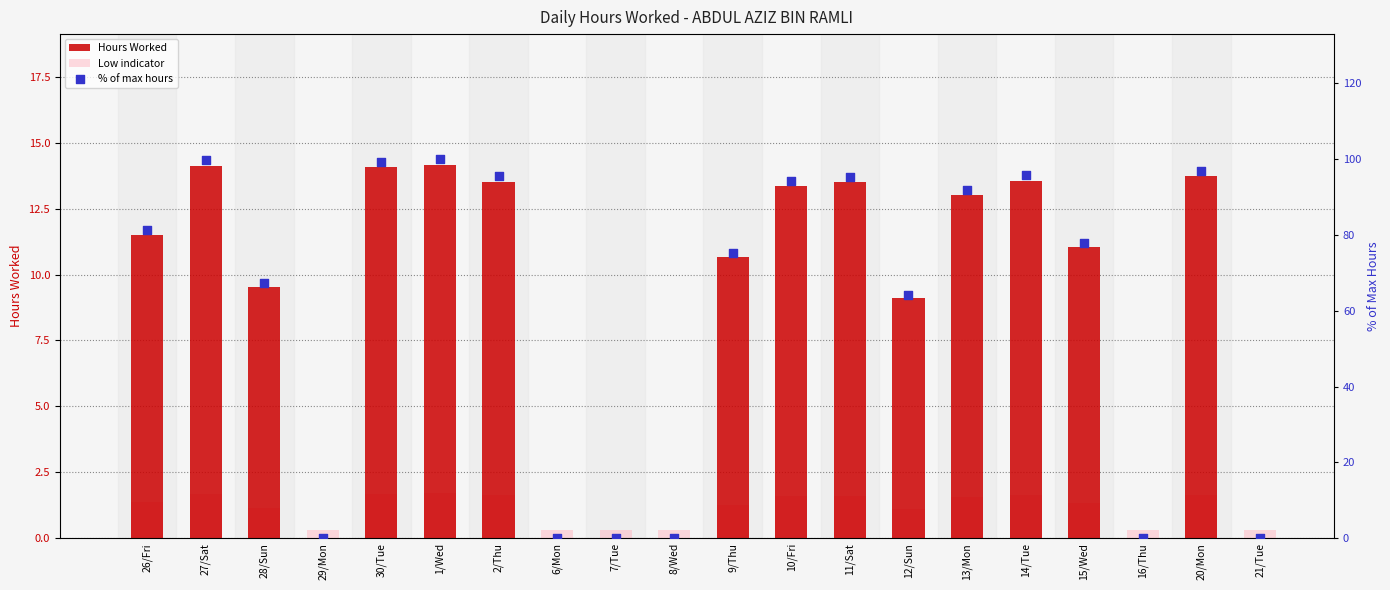

Which series has the largest Y range (max minus min)?

% of max hours